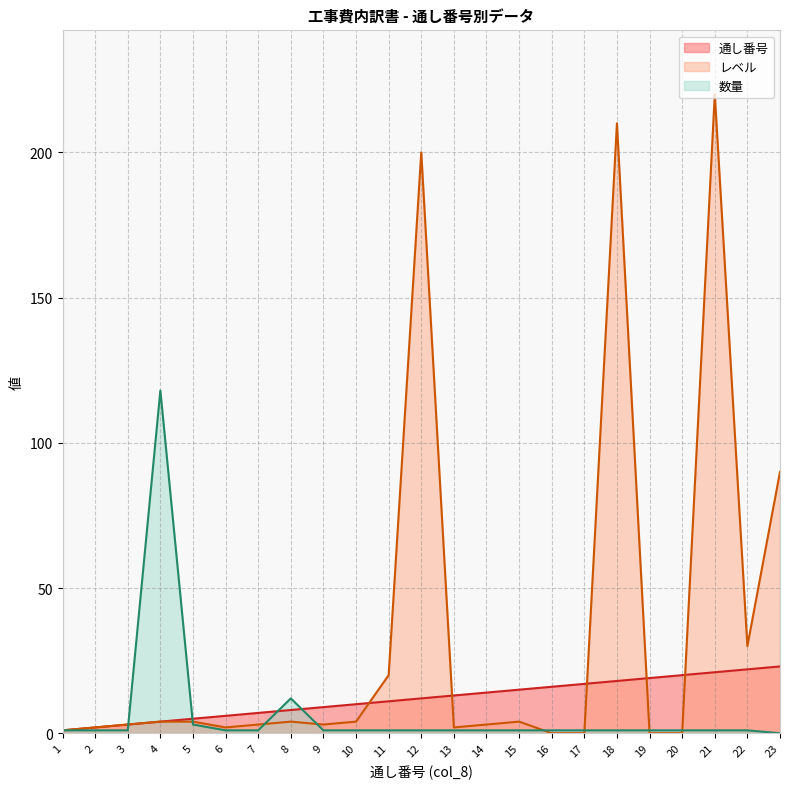

How many values in the 通し番号 series exceed 12?

11